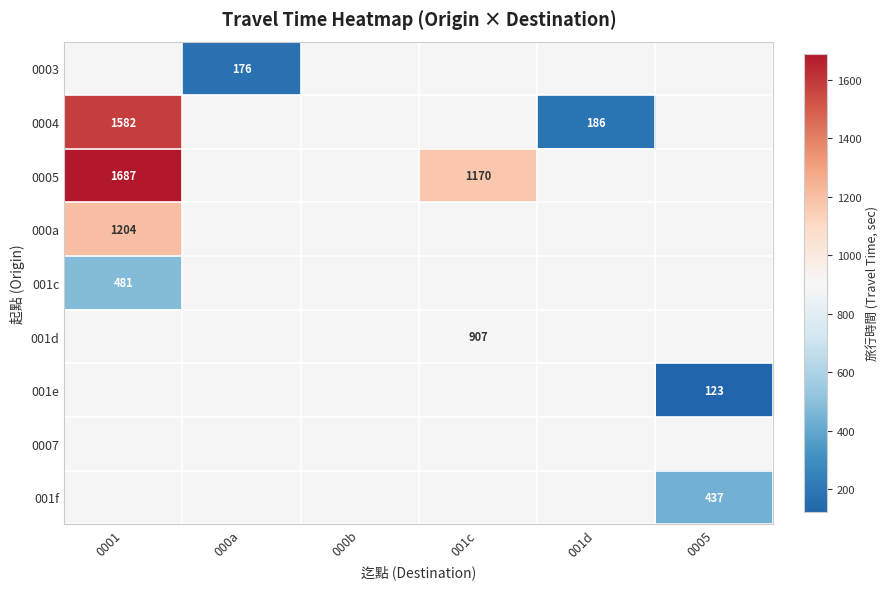

The 001e series shows 75 at 0005. True or false?

False